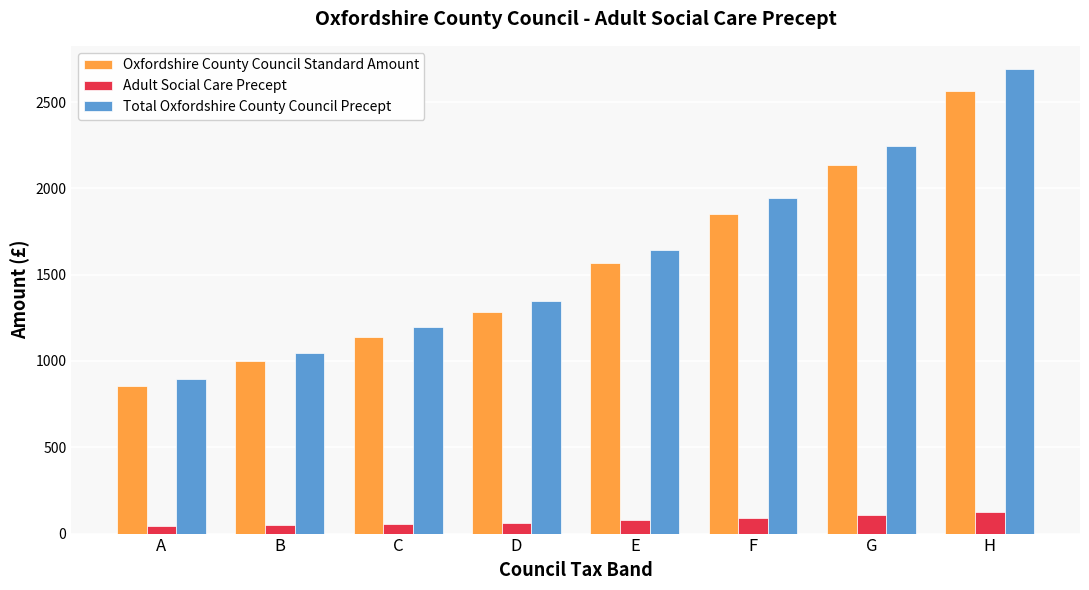

Are the bars horizontal?

No